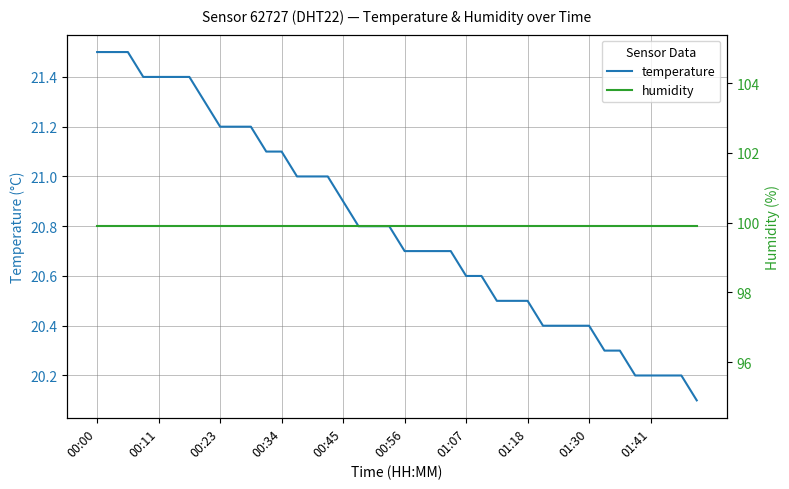

True or false: temperature has a value of 33.6 at 01:18.

False